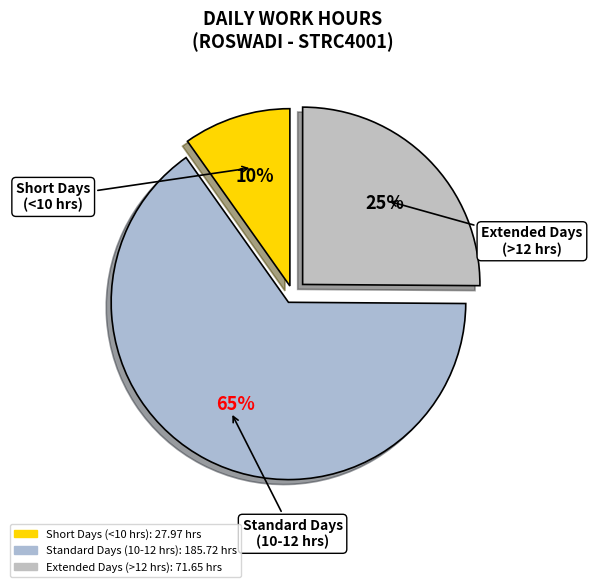

Count the number of slices in the pie.

3